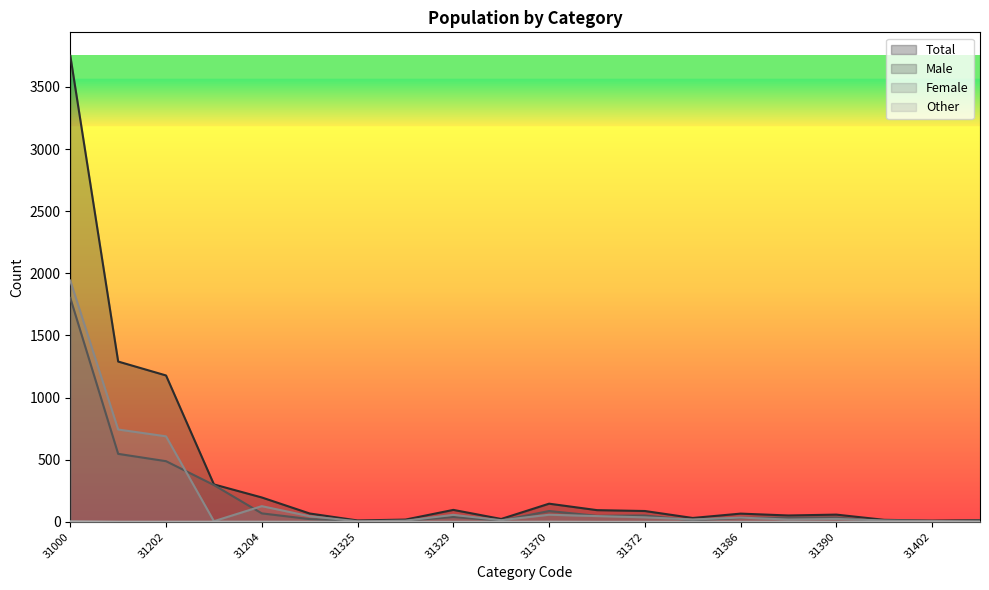

True or false: Other and Total intersect in this chart.

False